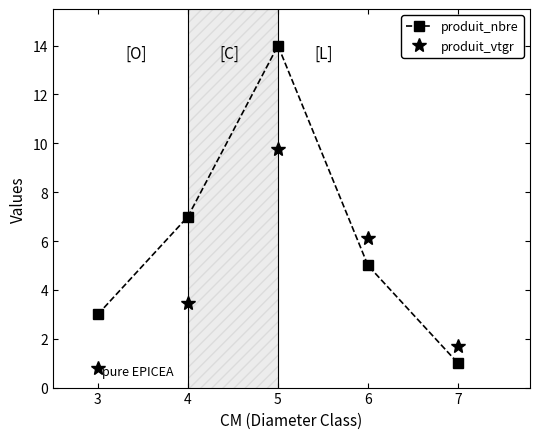

What are all the series names shown in the legend?

produit_nbre, produit_vtgr